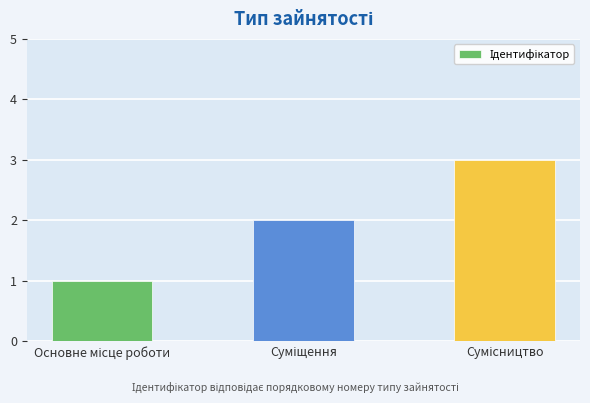

What is the maximum value shown in the chart?

3